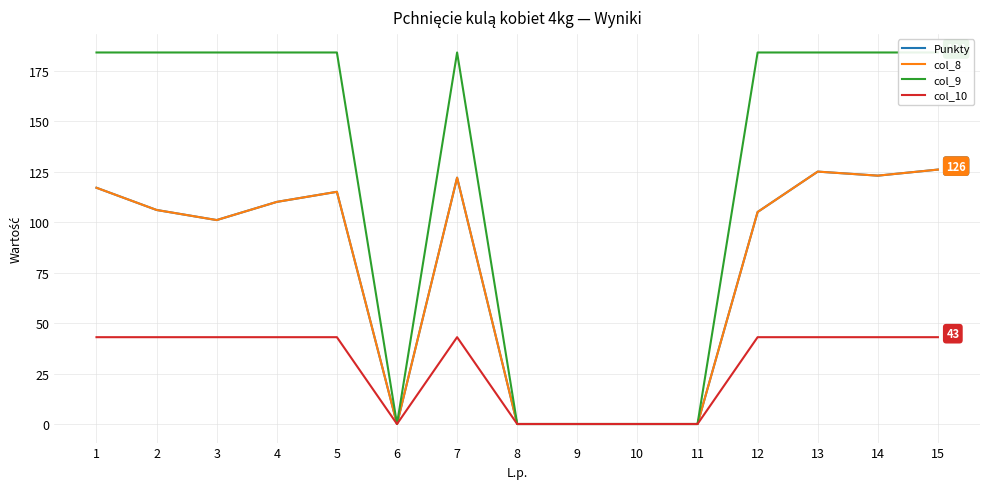

What is the value of the col_10 point at the 14th from the left?

43